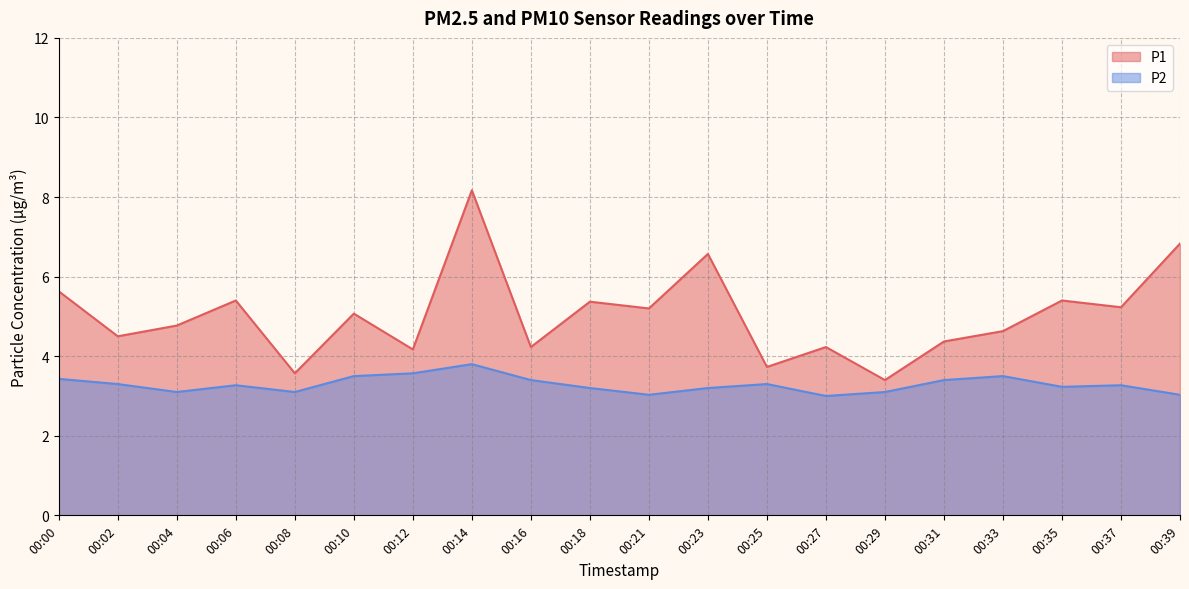

What is the minimum value for P1?

3.4